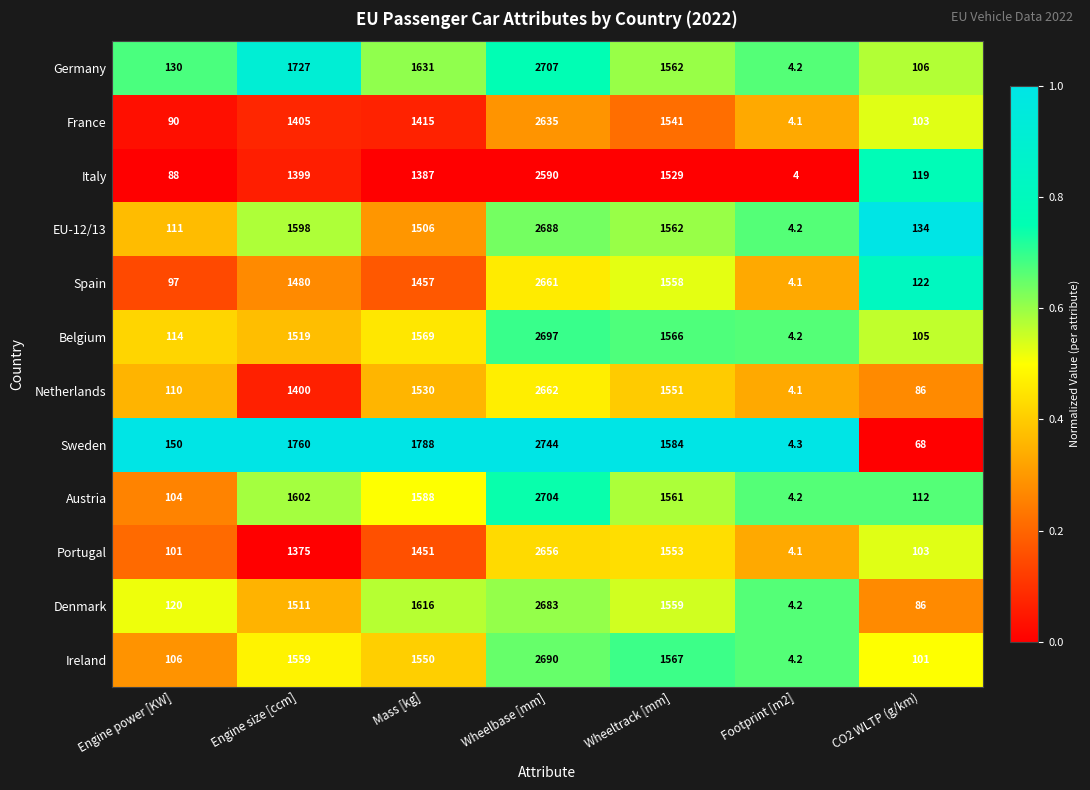

Count the number of data series in this chart.

12